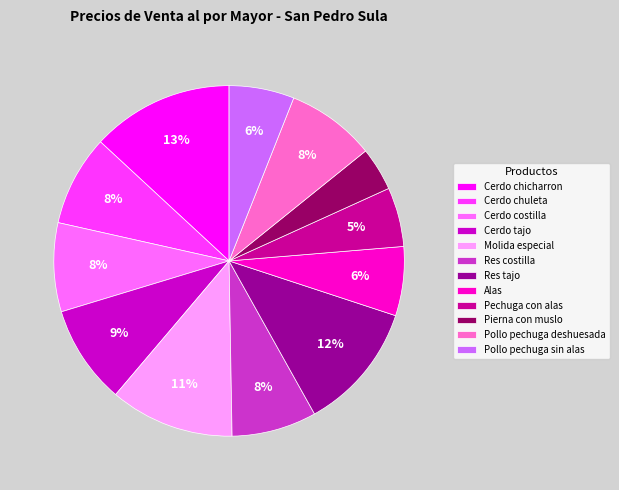

To the nearest percent, what portion does Pollo pechuga deshuesada represent?

8%